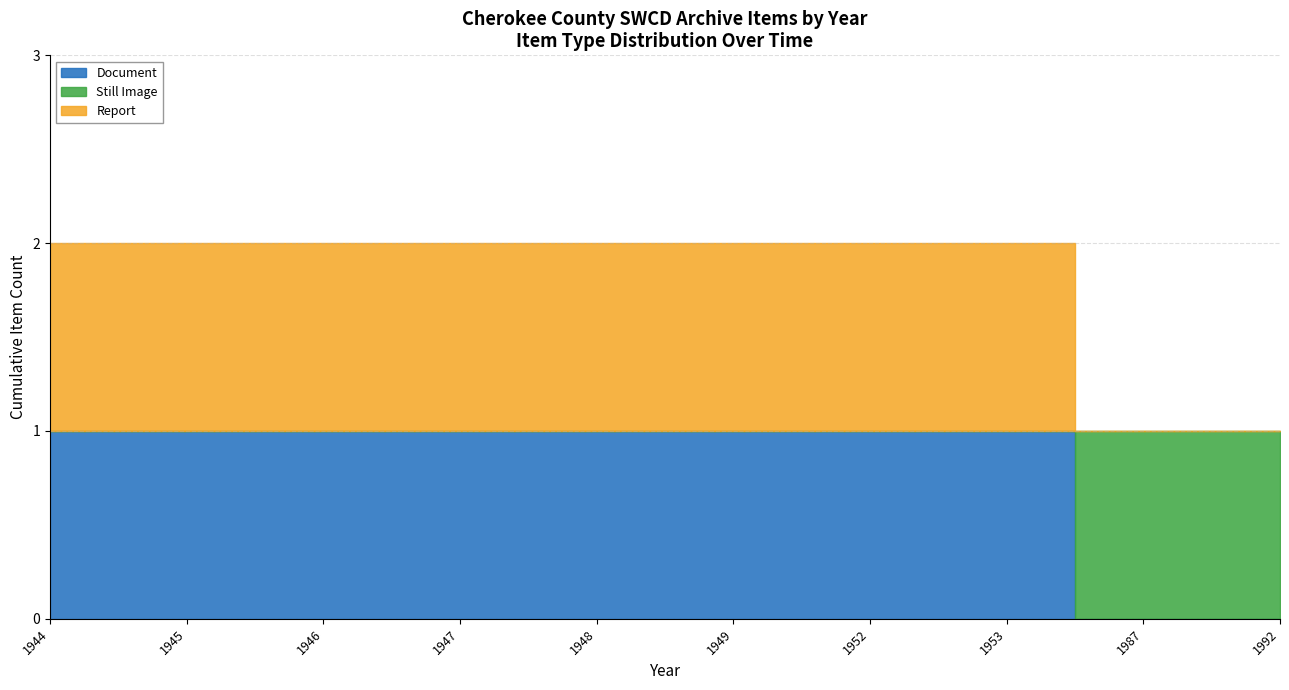

What is the sum of the Document values at 1948 and 1946?

2